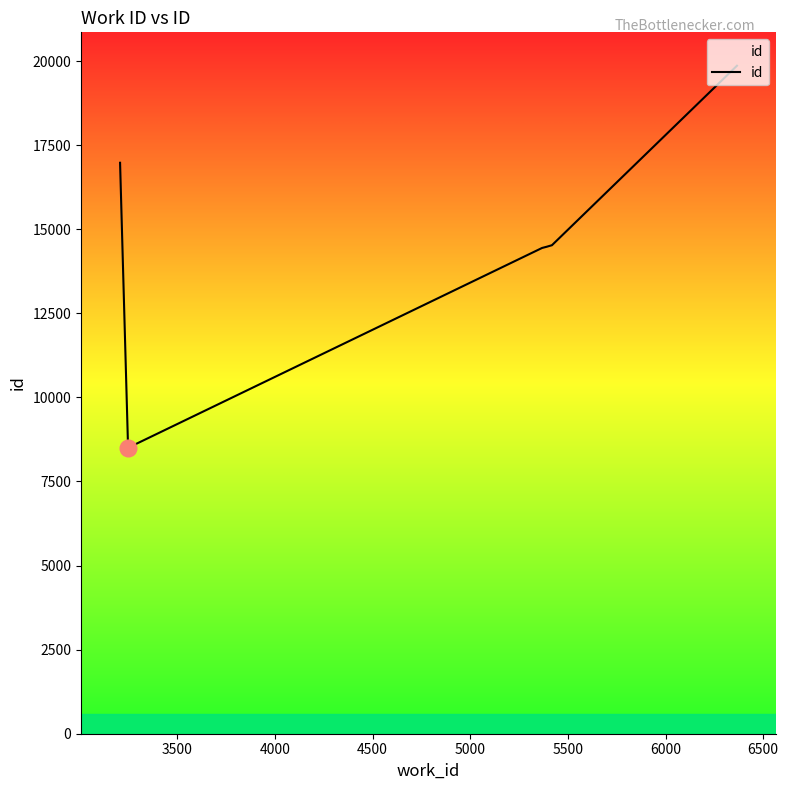

What is the smallest value displayed?

8501